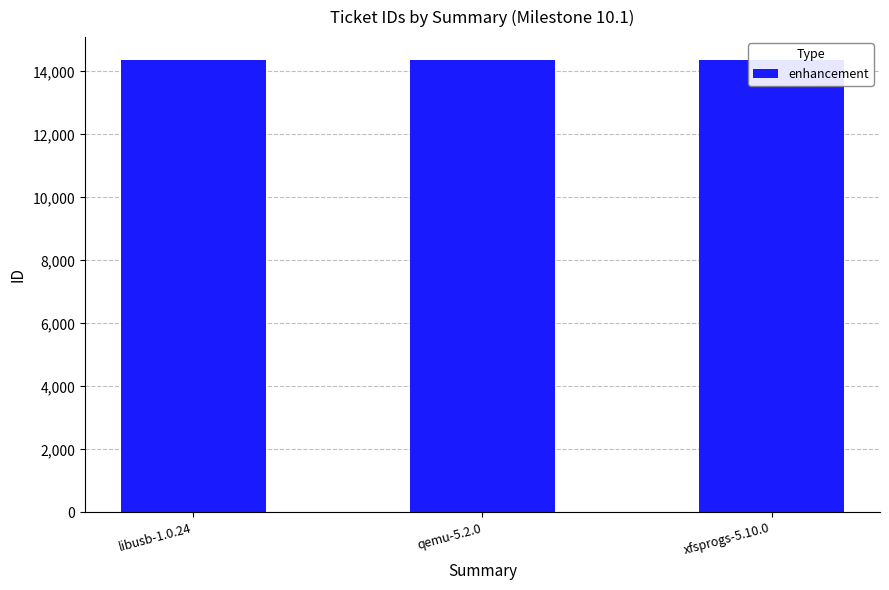

Reading left to right, transcribe all the data shown in this chart.

14368	14360	14372